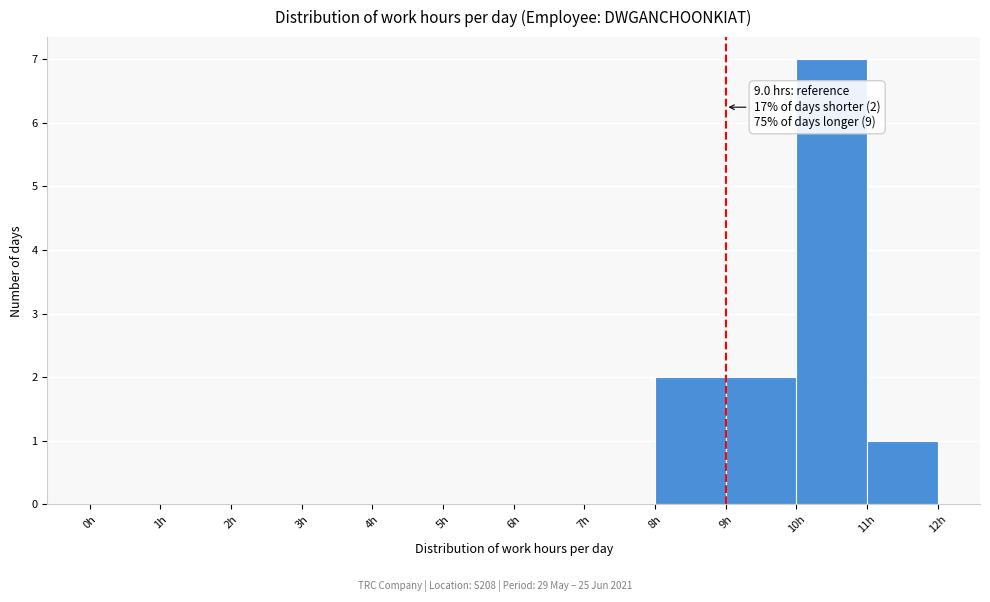

Over which range of the x-axis is the bar tallest?

10 to 11